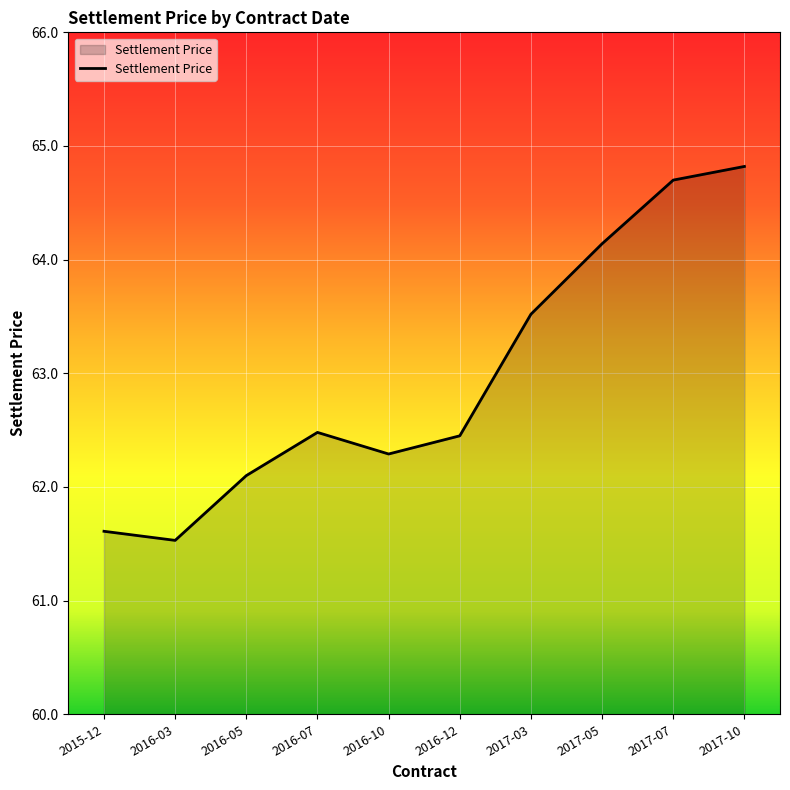

What is the approximate value at 2017-05?

64.1